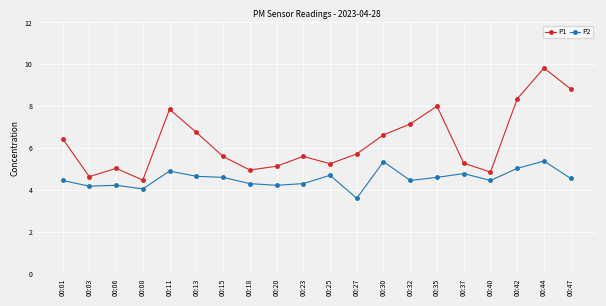

List the series in order of their peak value, highest first.

P1, P2